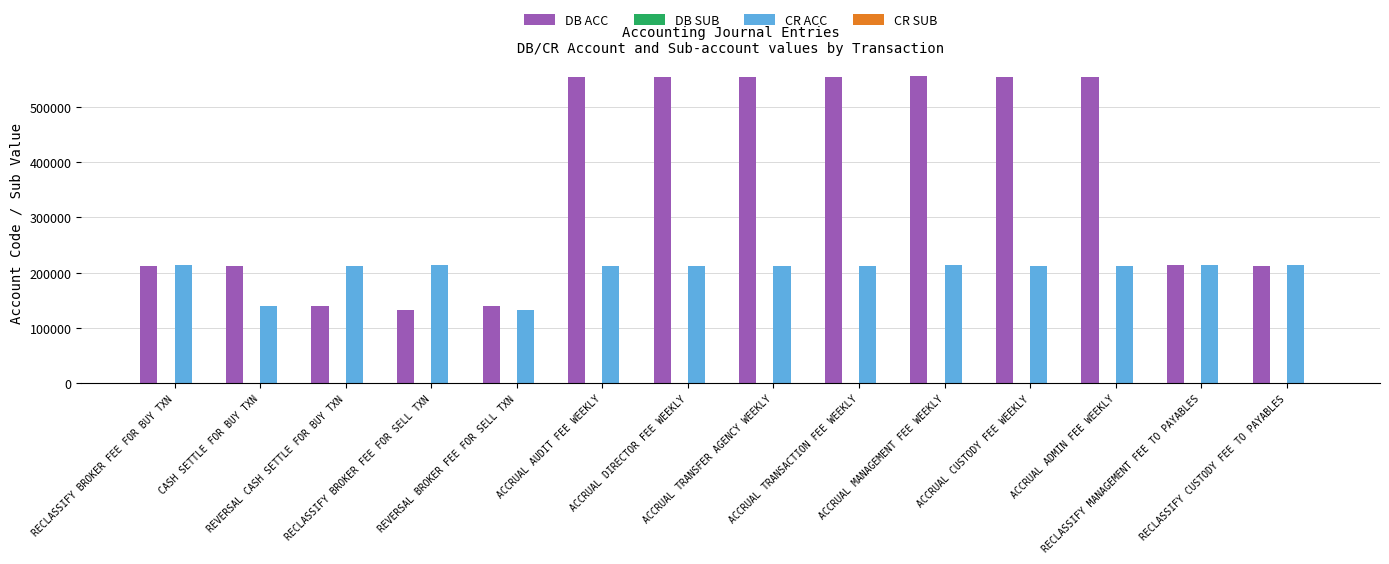

What is the sum of all DB ACC values?

5137097